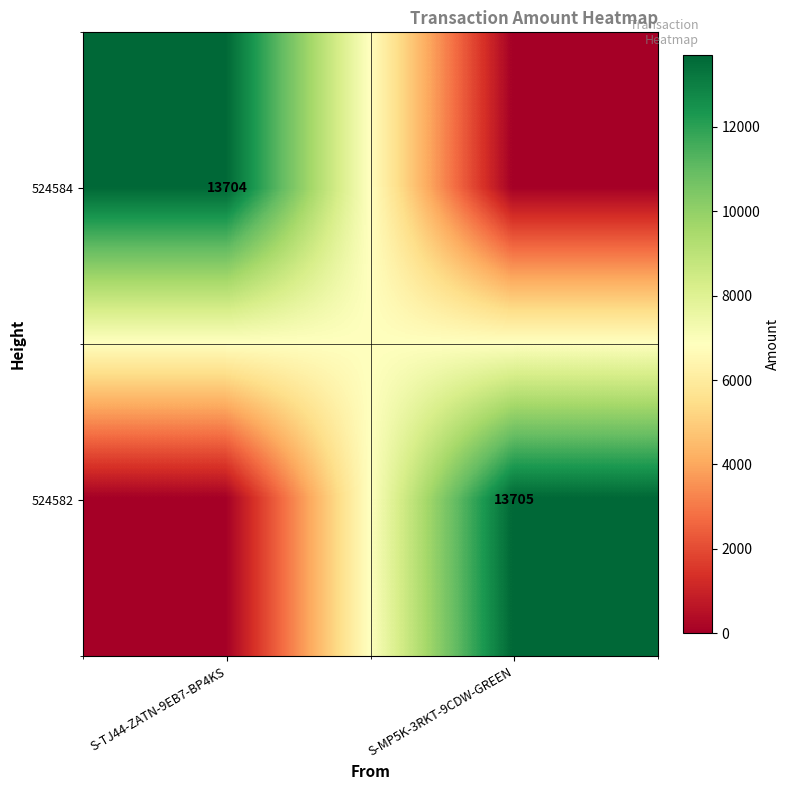

True or false: 524584 has a value of 8558 at S-TJ44-ZATN-9EB7-BP4KS.

False